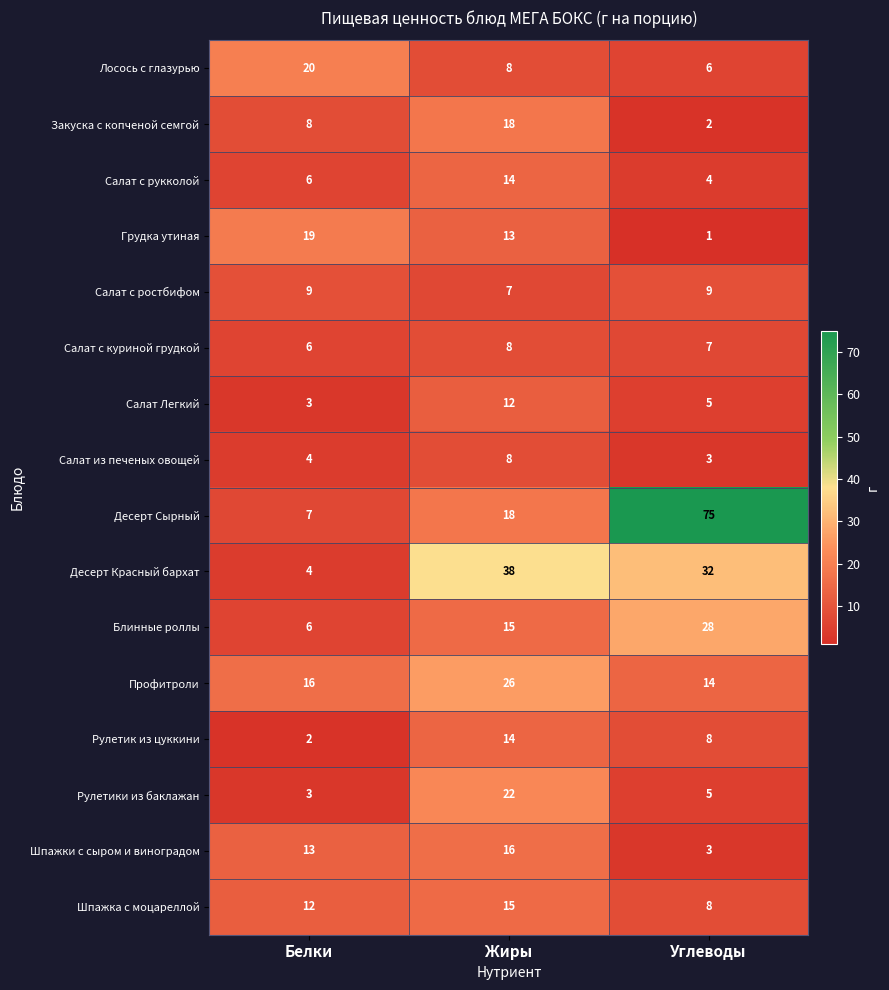

Rank the categories by Рулетики из баклажан value from highest to lowest.

Жиры, Углеводы, Белки